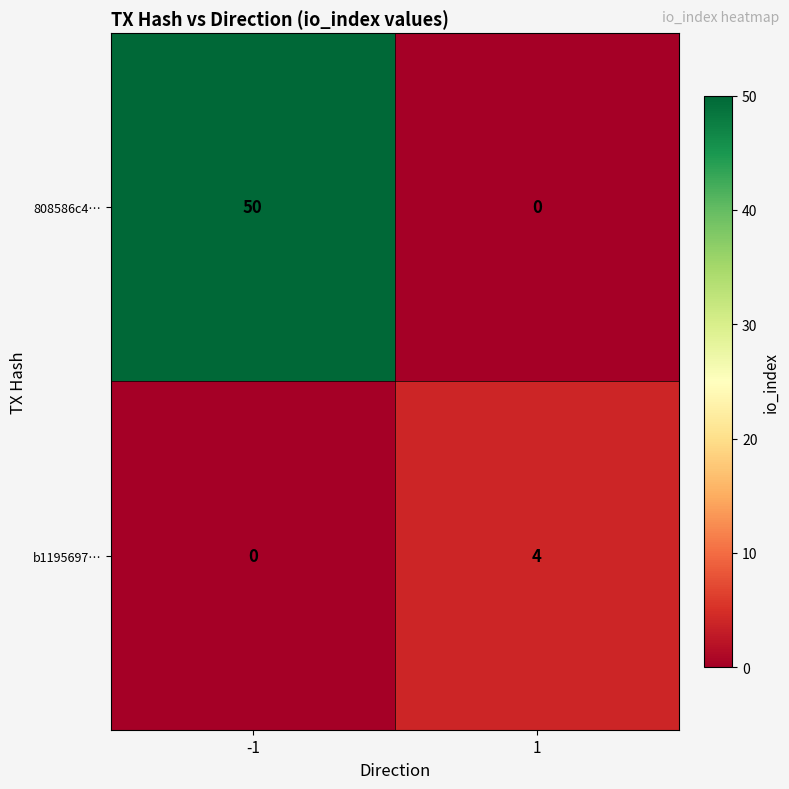

How many values in the 808586c4… series are below 50?

1